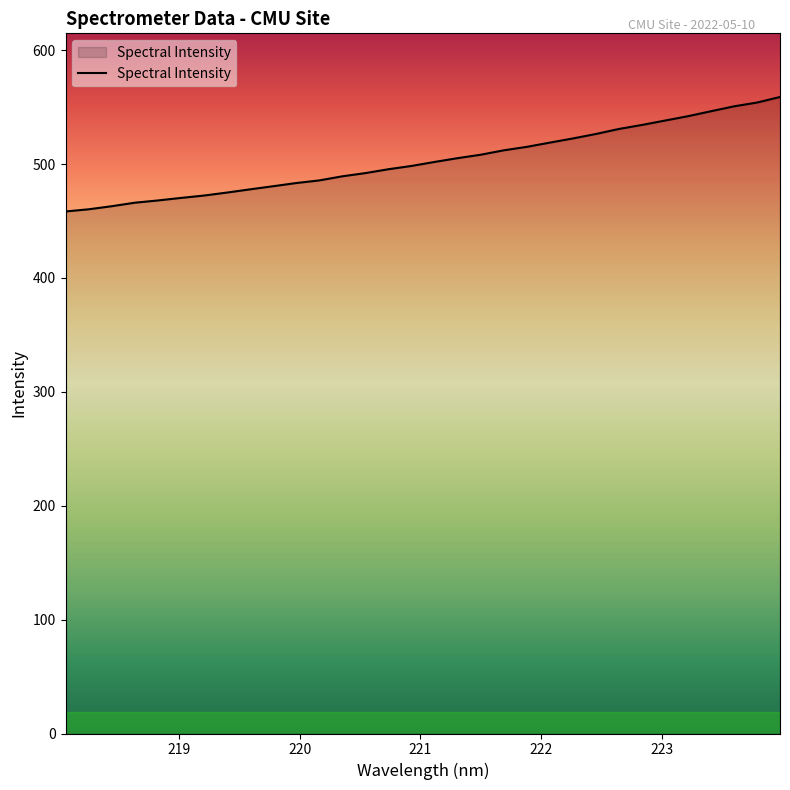

What is the greatest value displayed?

558.8